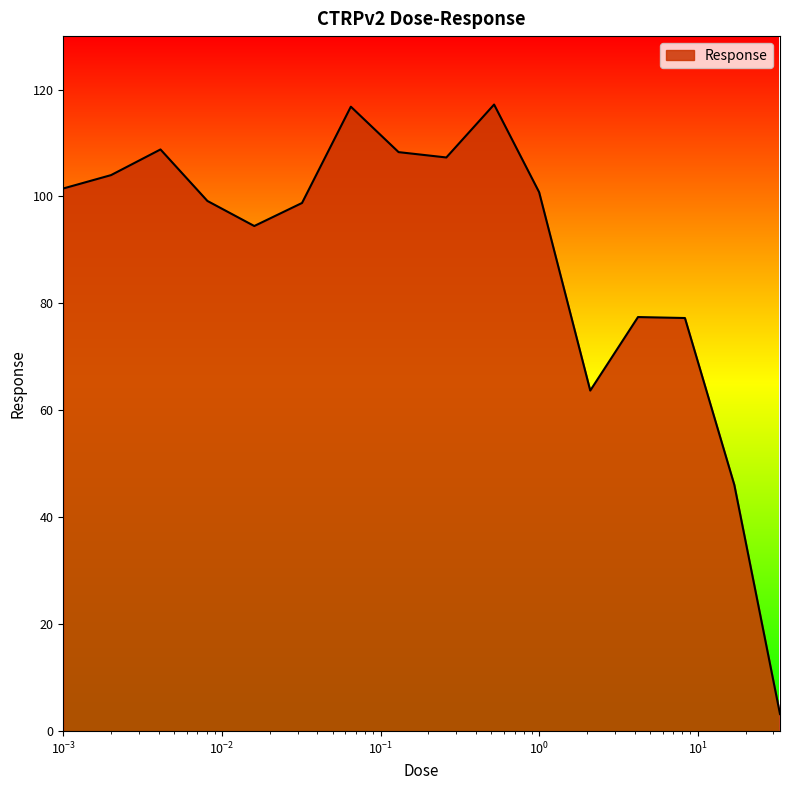

What is the greatest value displayed?

117.2